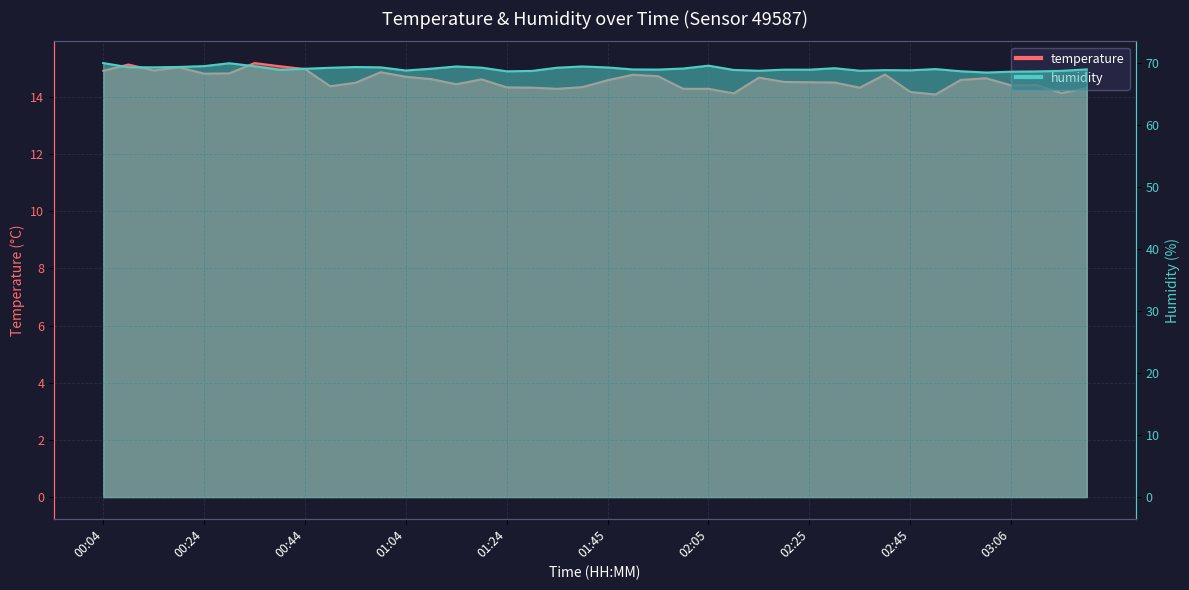

At which label does humidity reach its minimum?

03:00